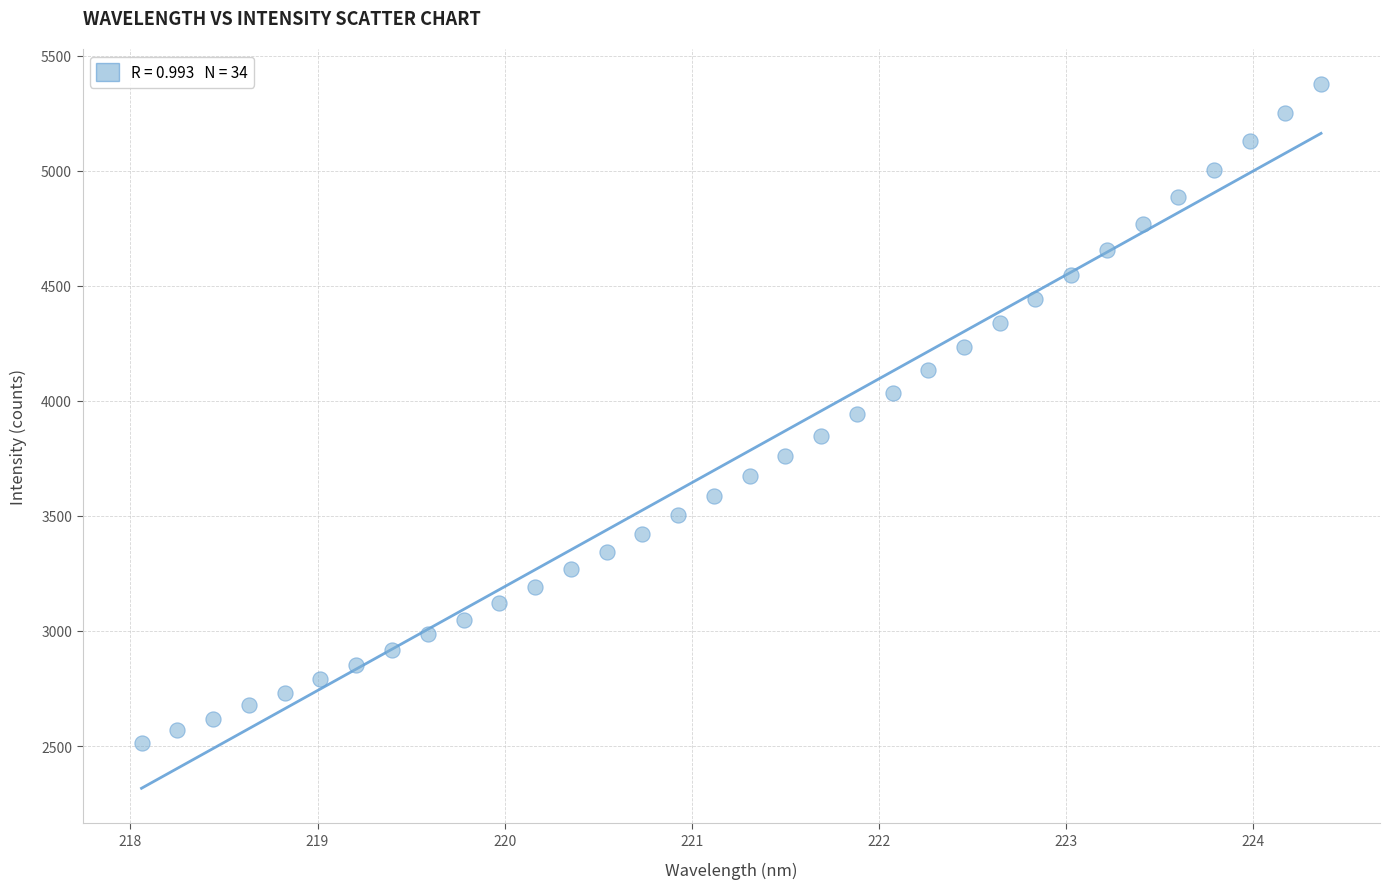

What is the range of X values (max minus min)?

6.3